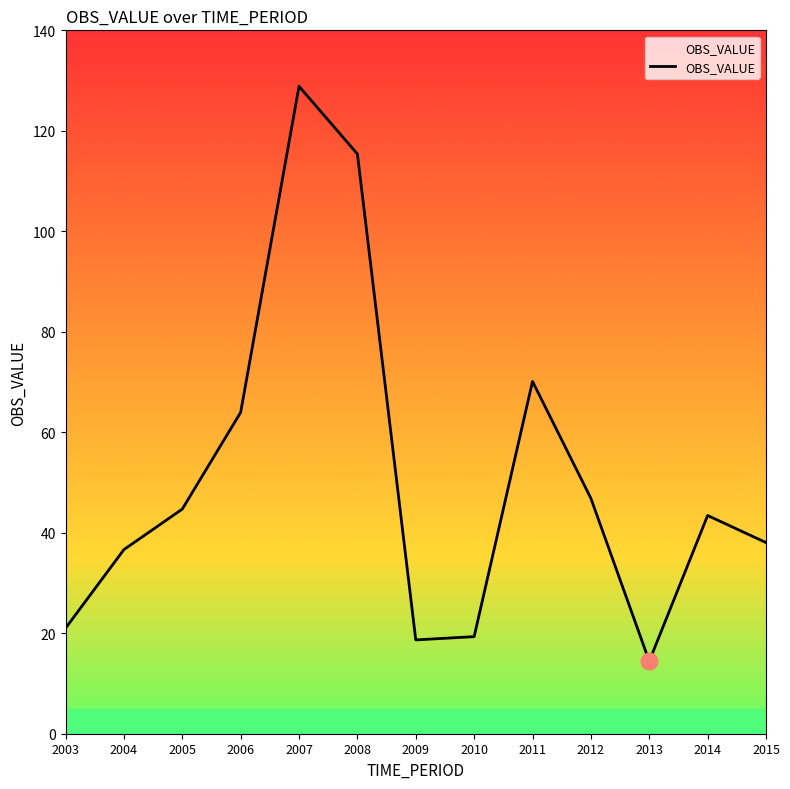

Which label corresponds to the largest value in the chart?

2007